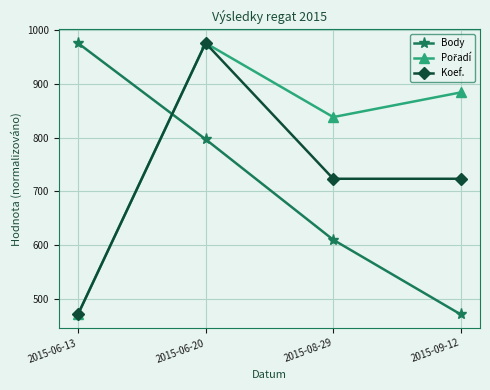

What is the minimum value shown in the chart?

471.0